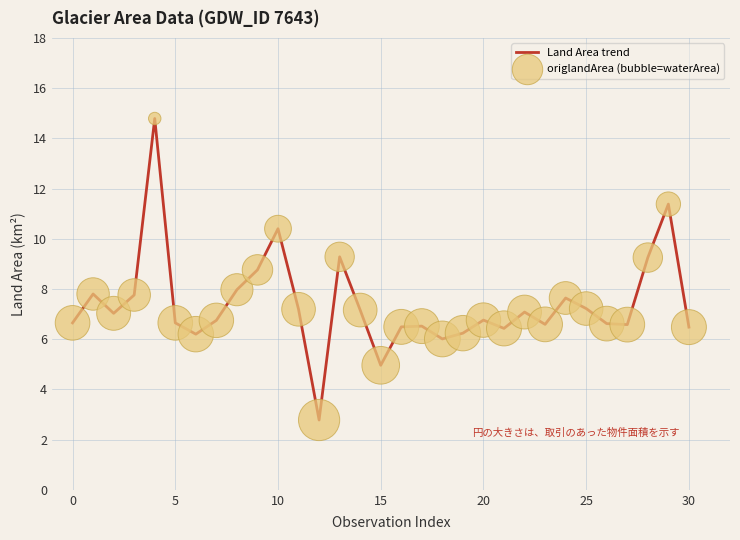

What is the difference between the maximum and minimum values?

12.0